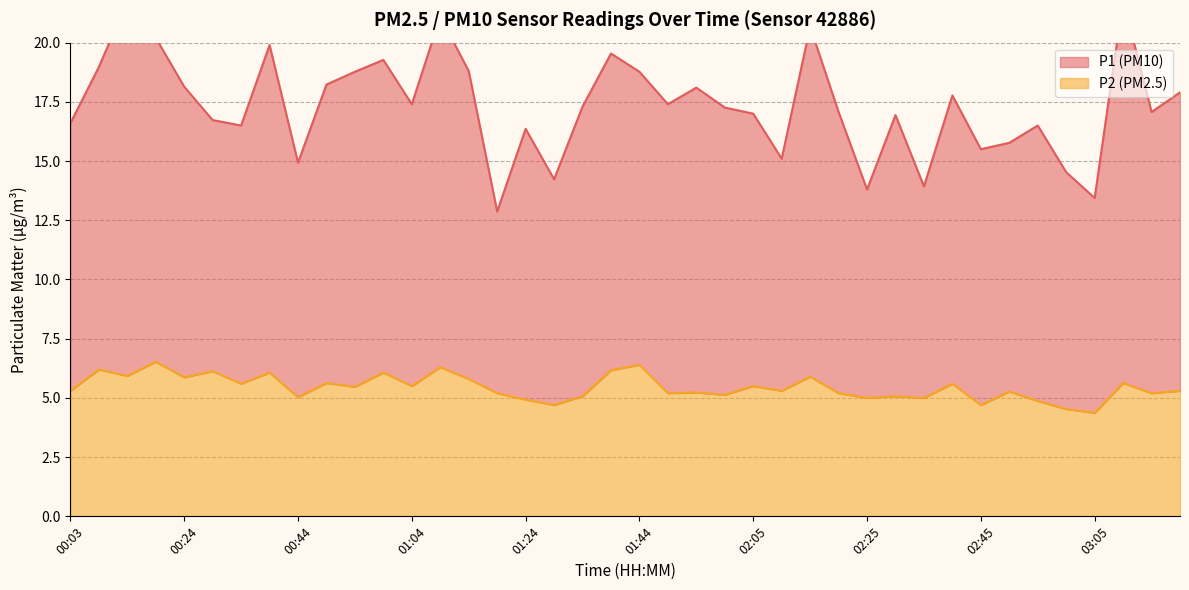

At which category does the chart reach its minimum across all series?

03:05